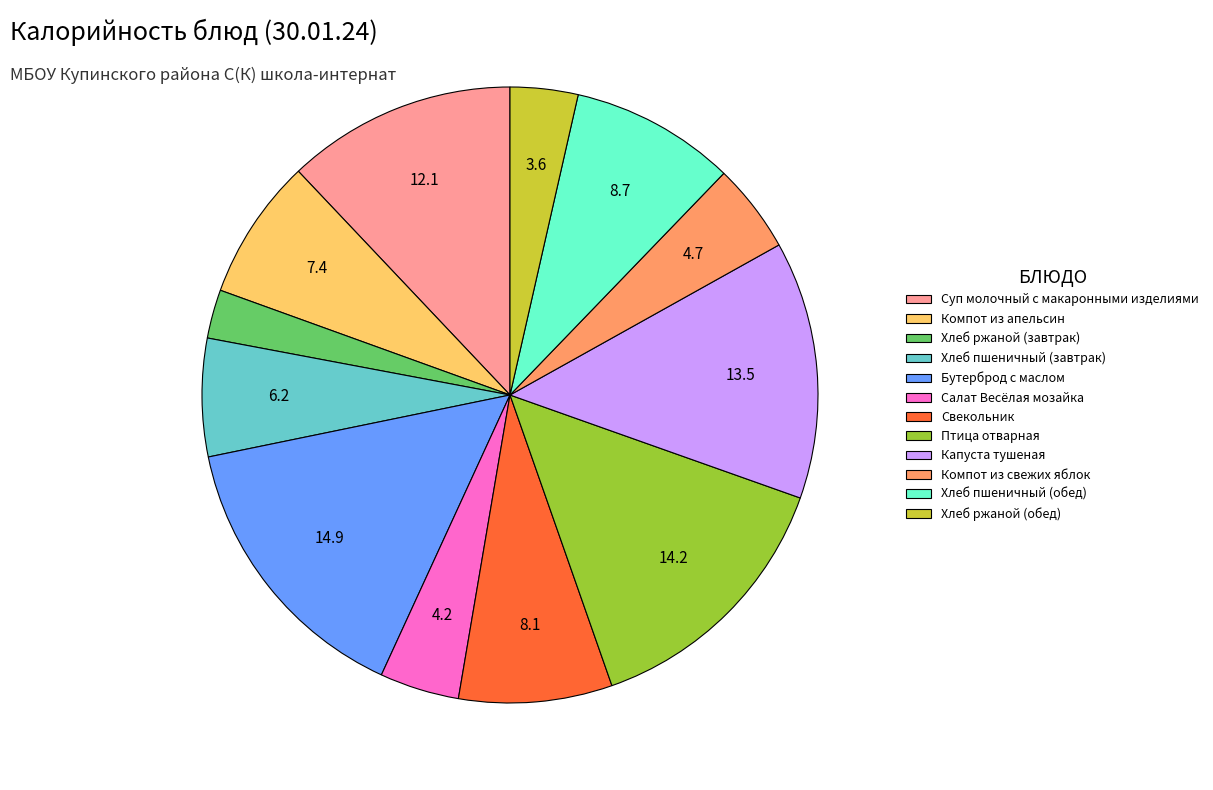

Which category has the biggest portion of the pie?

Бутерброд с маслом